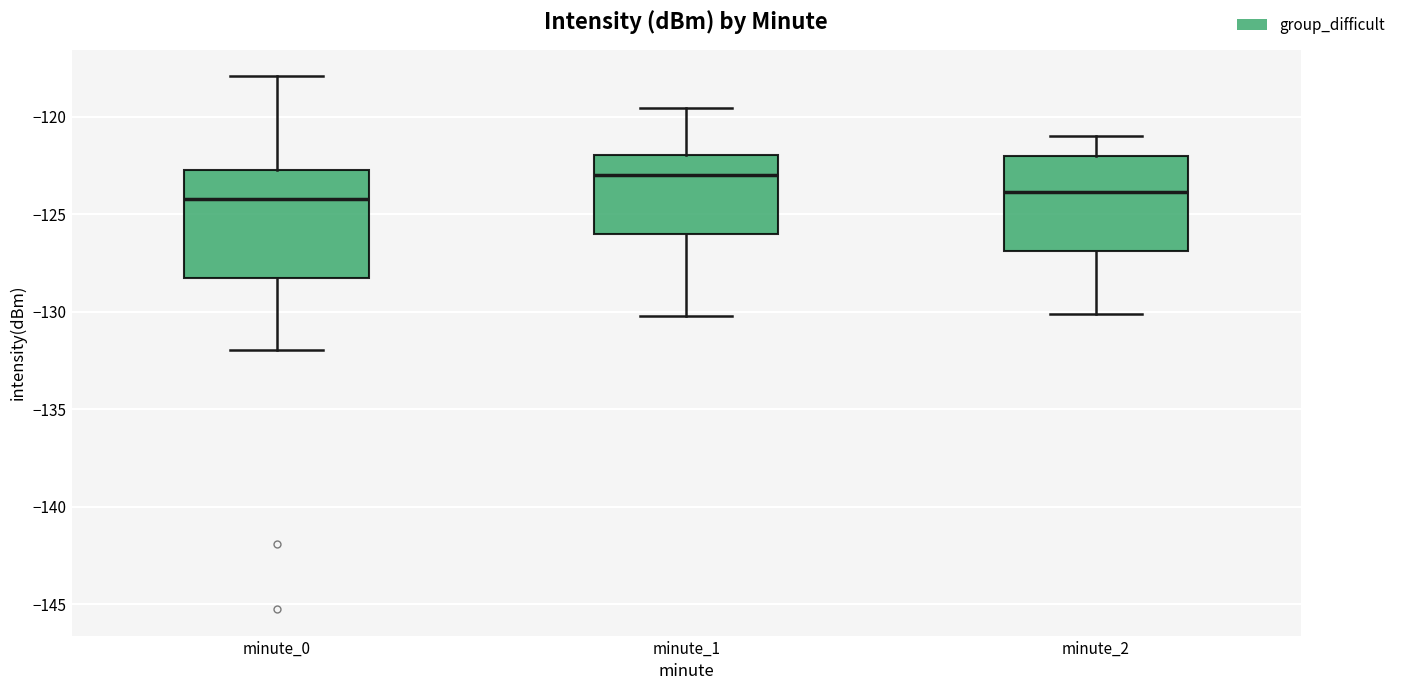

Reading left to right, read every box against the y-axis: the position of its median line, the range the box covers, and the ends of its whiskers. The values are not printed on the chart, so give them approximately, as read against the axis.

minute_0: median -124.0, box -128.5 to -122.5, whiskers -132.0 to -118.0
minute_1: median -123.0, box -126.0 to -122.0, whiskers -130.0 to -119.5
minute_2: median -124.0, box -127.0 to -122.0, whiskers -130.0 to -121.0